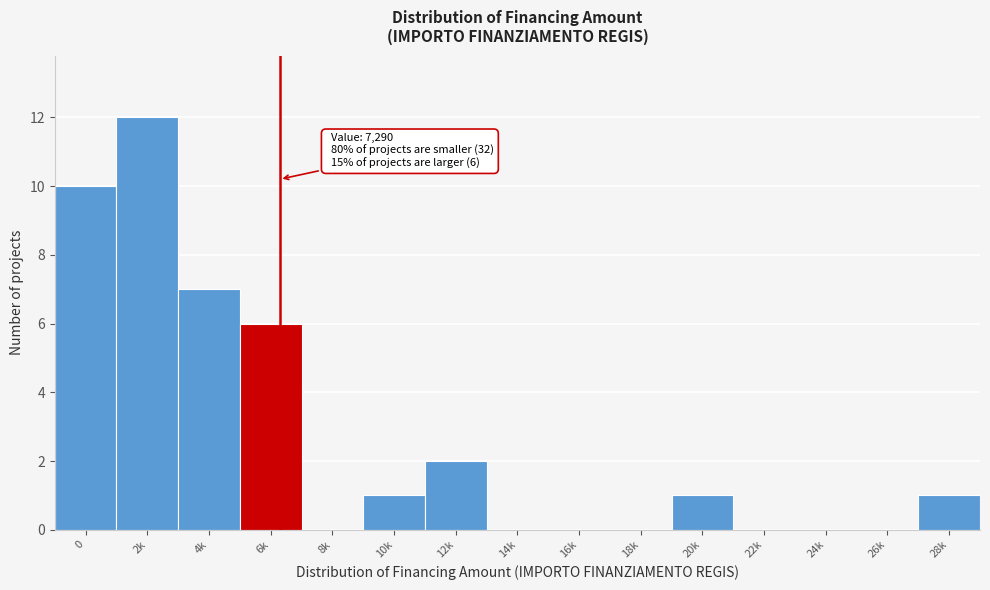

Reading left to right, what are all the values shown in this chart?

0=10	2k=12	4k=7	6k=6	8k=0	10k=1	12k=2	14k=0	16k=0	18k=0	20k=1	22k=0	24k=0	26k=0	28k=1